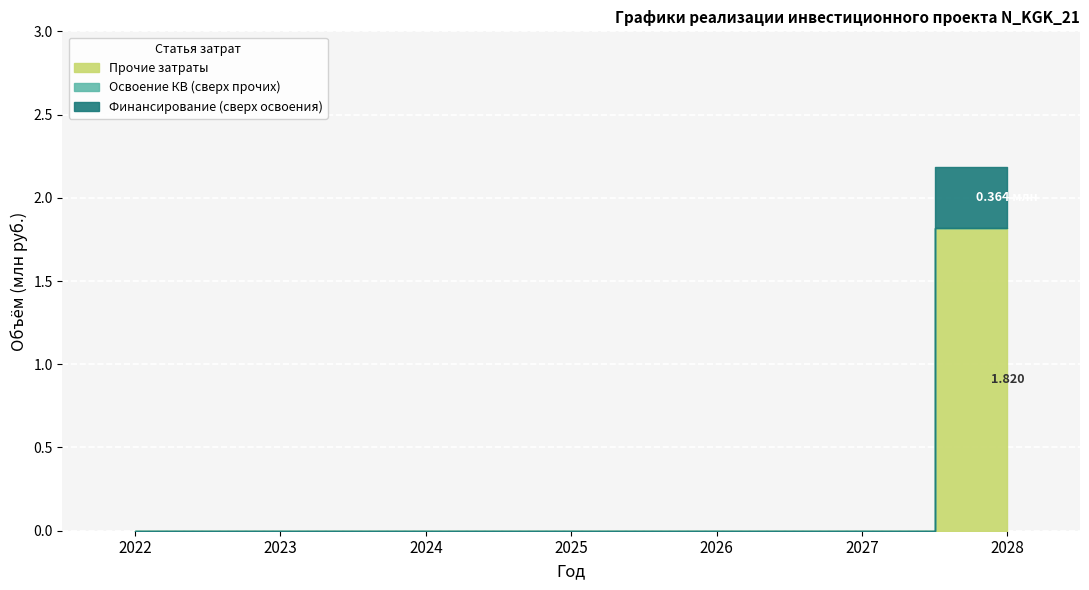

The Прочие затраты series shows -1.1 at 2022. True or false?

False